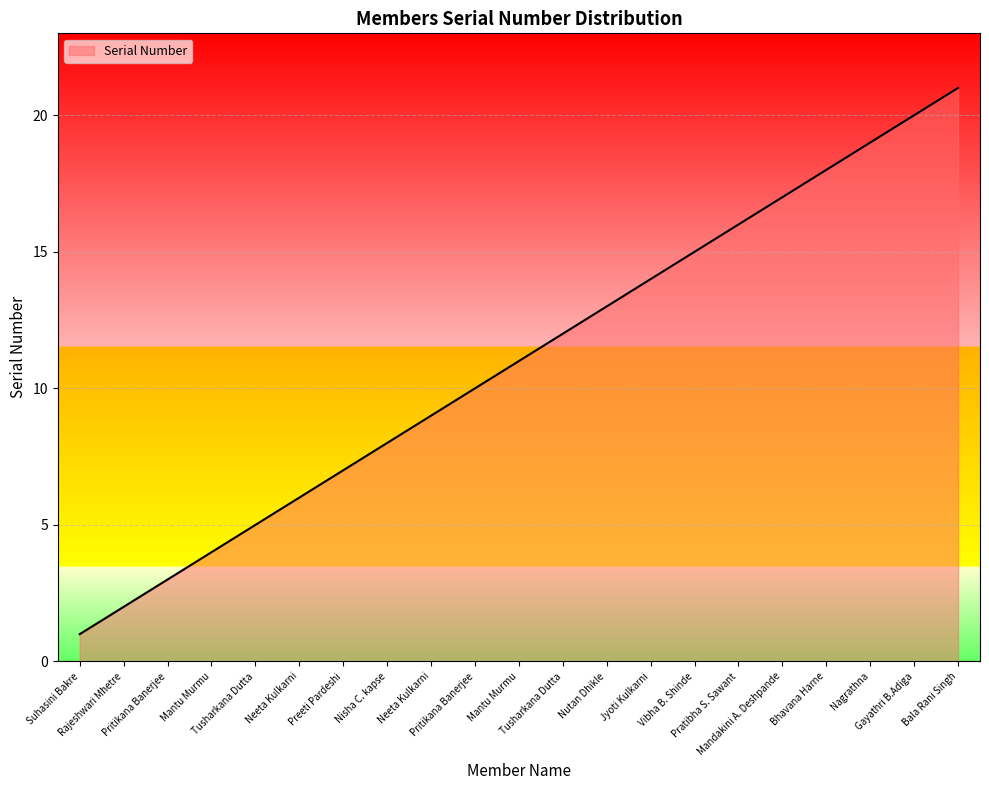

Does the chart display data point markers on the line(s)?

No